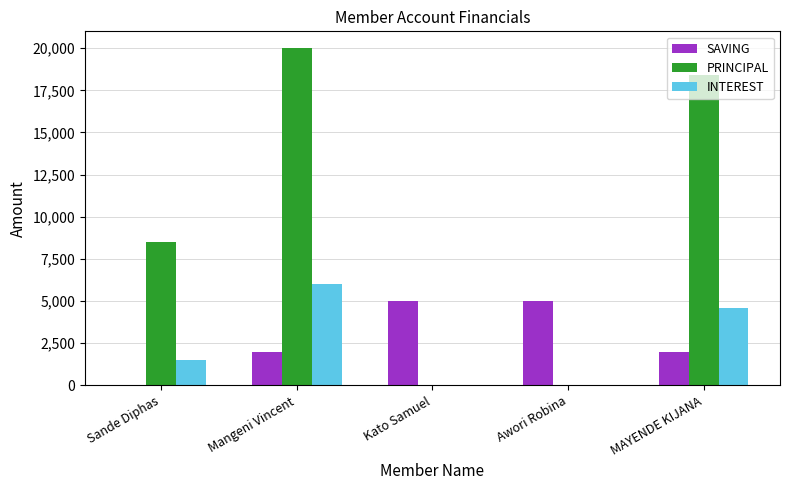

What is the total value across all series at Sande Diphas?

10000